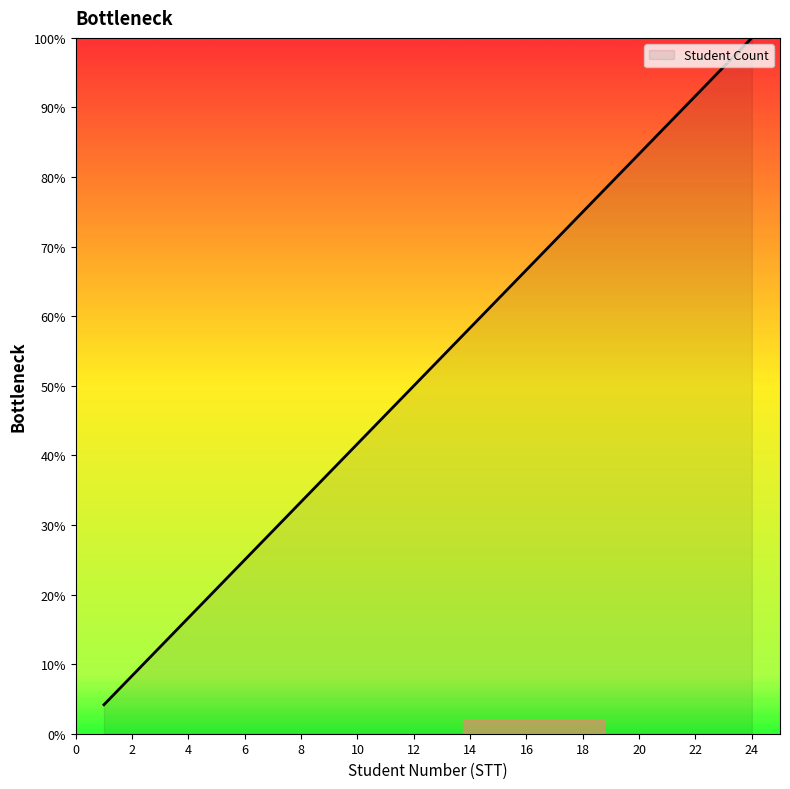

What is the difference between the maximum and minimum values?

95.8